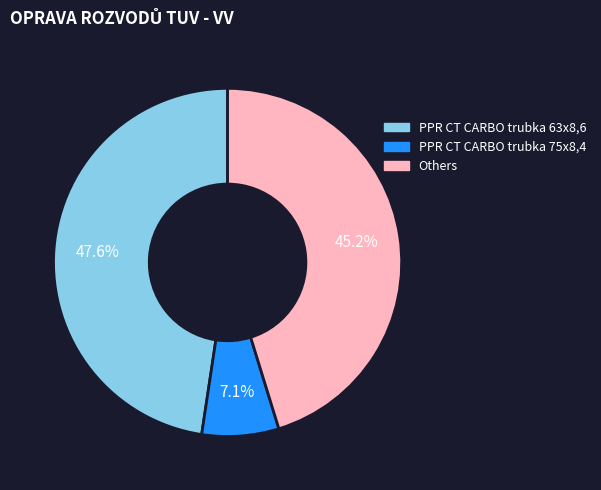

Is there any slice that represents more than half of the pie?

No